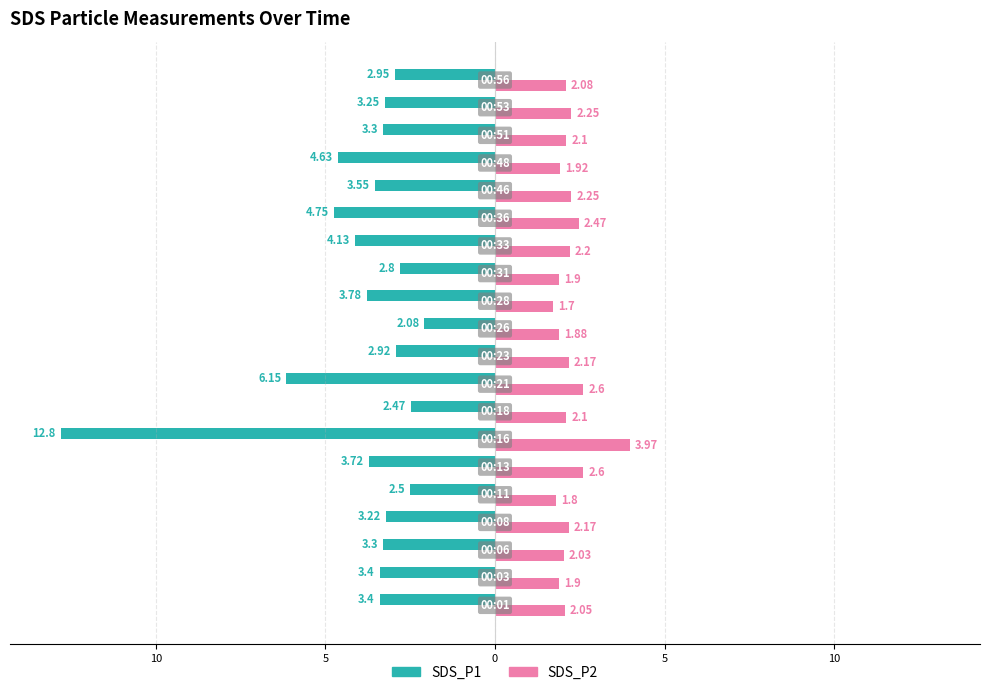

What are all the series names shown in the legend?

SDS_P1, SDS_P2